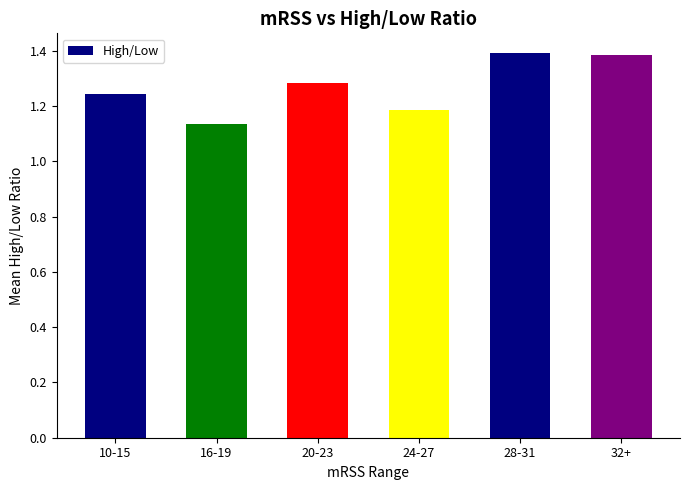

Is it true that the value at 10-15 is 0.4?

False